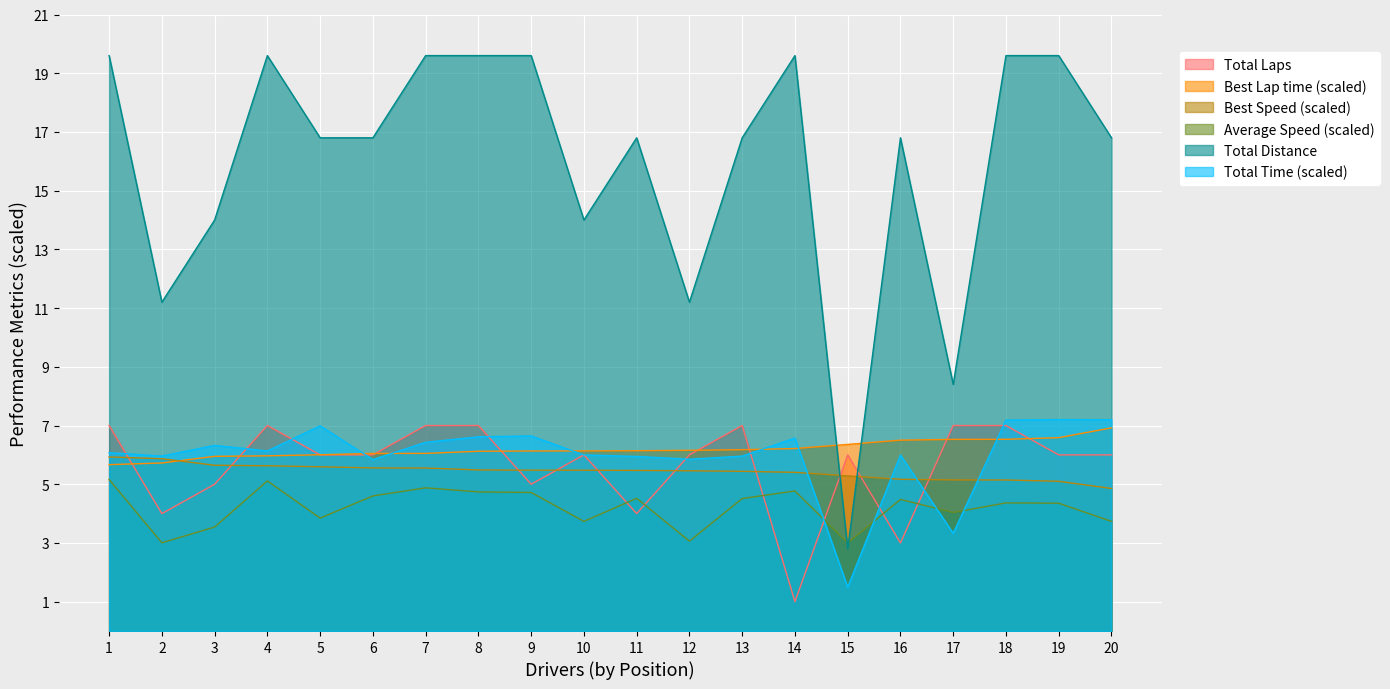

True or false: Average Speed (scaled) and Best Speed (scaled) cross at least once.

False